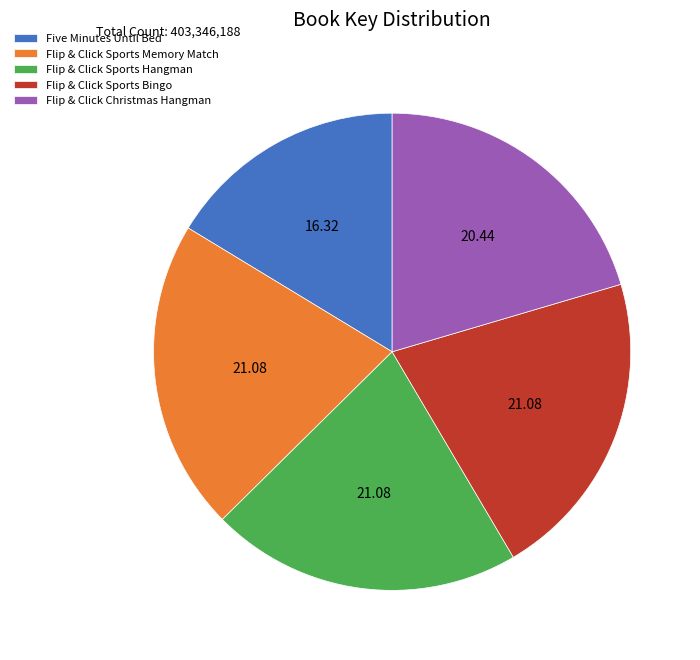

How many segments does this pie chart have?

5